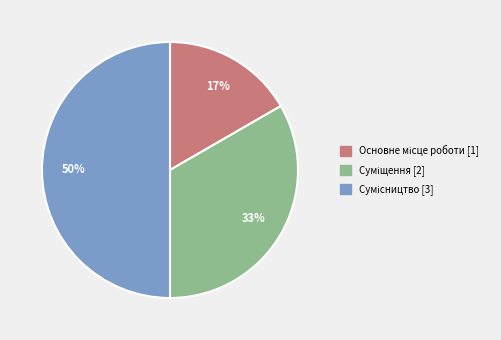

To the nearest percent, what is the average slice percentage?

33%